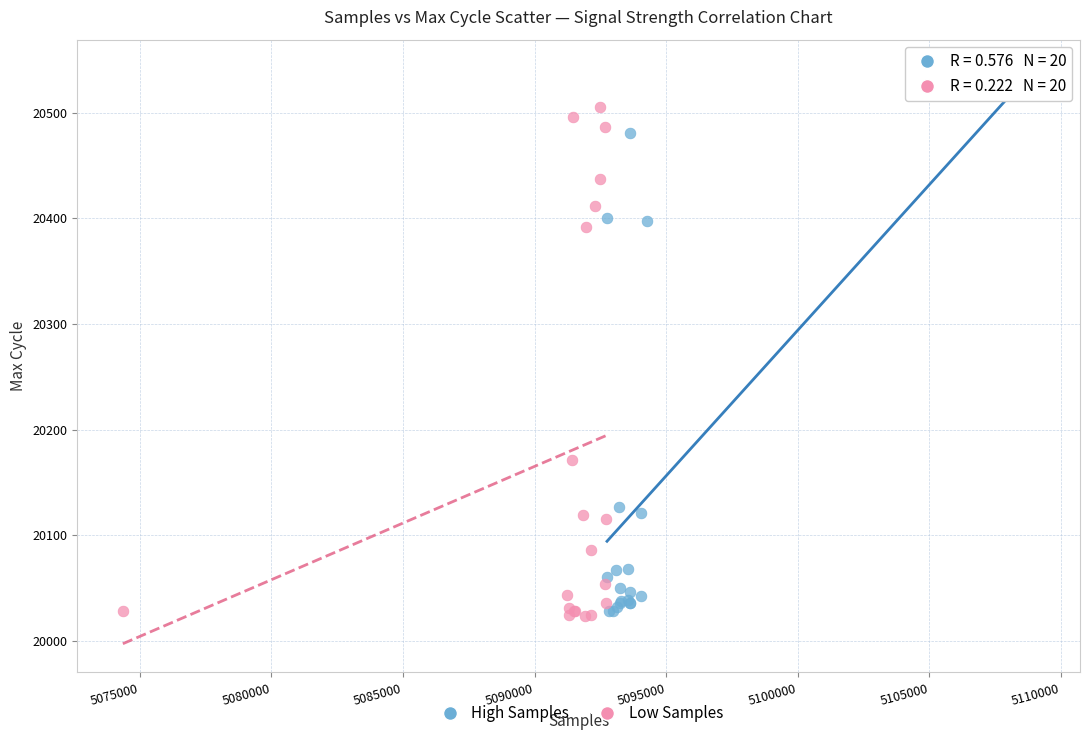

Which series contains the highest Y value?

High Samples